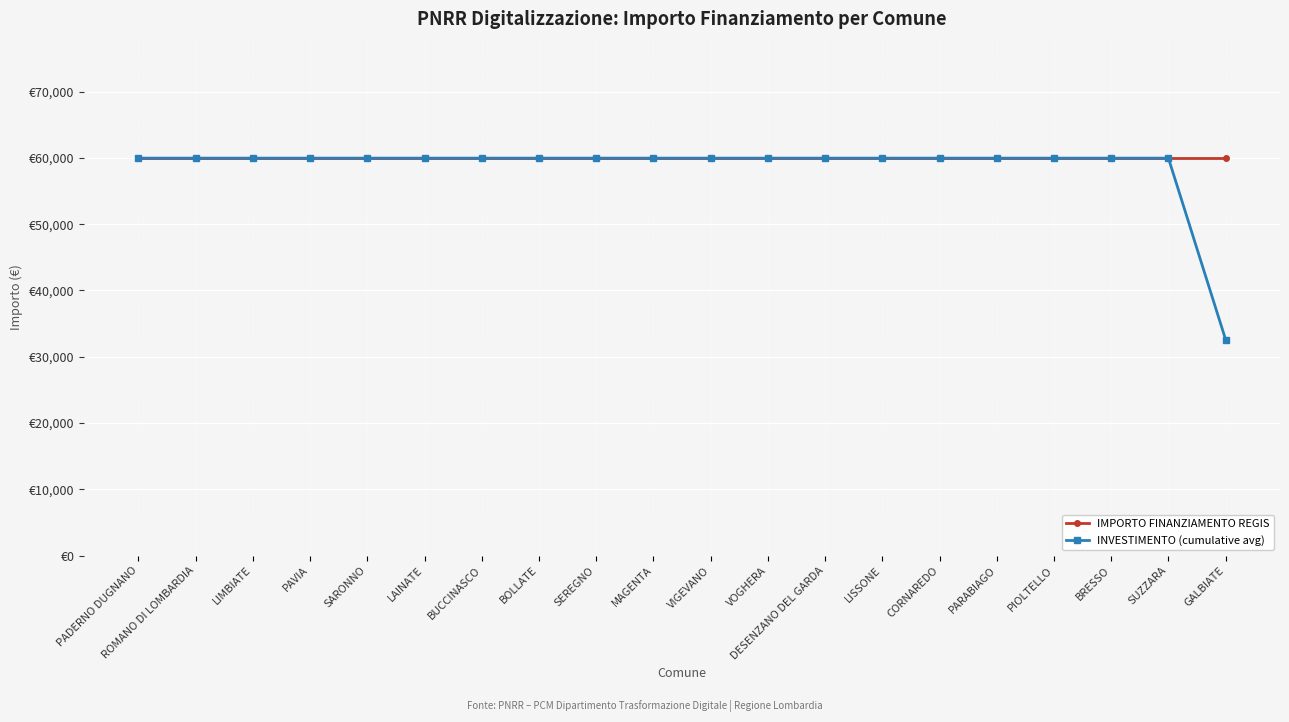

What are all the series names shown in the legend?

IMPORTO FINANZIAMENTO REGIS, INVESTIMENTO (cumulative avg)